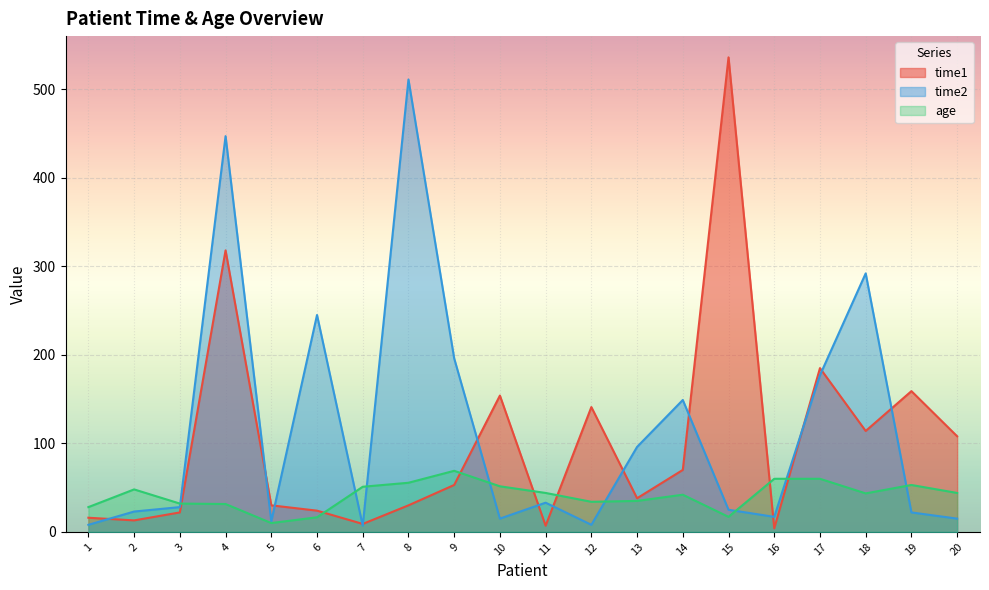

True or false: age and time1 cross at least once.

True